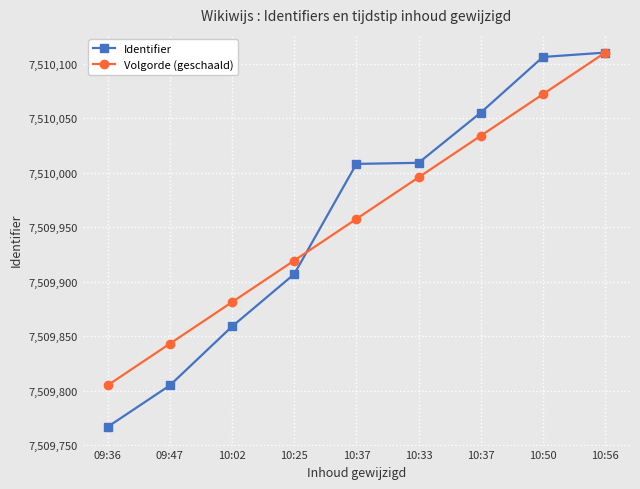

Where is Volgorde (geschaald) nearest to the value 7509957?

10:37